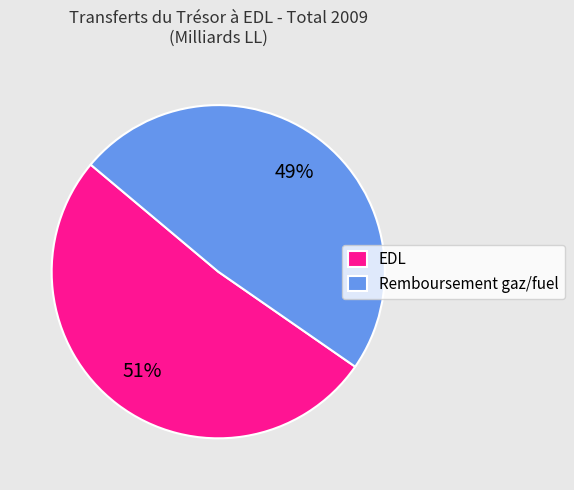

Which has a higher value, Remboursement gaz/fuel or EDL?

EDL